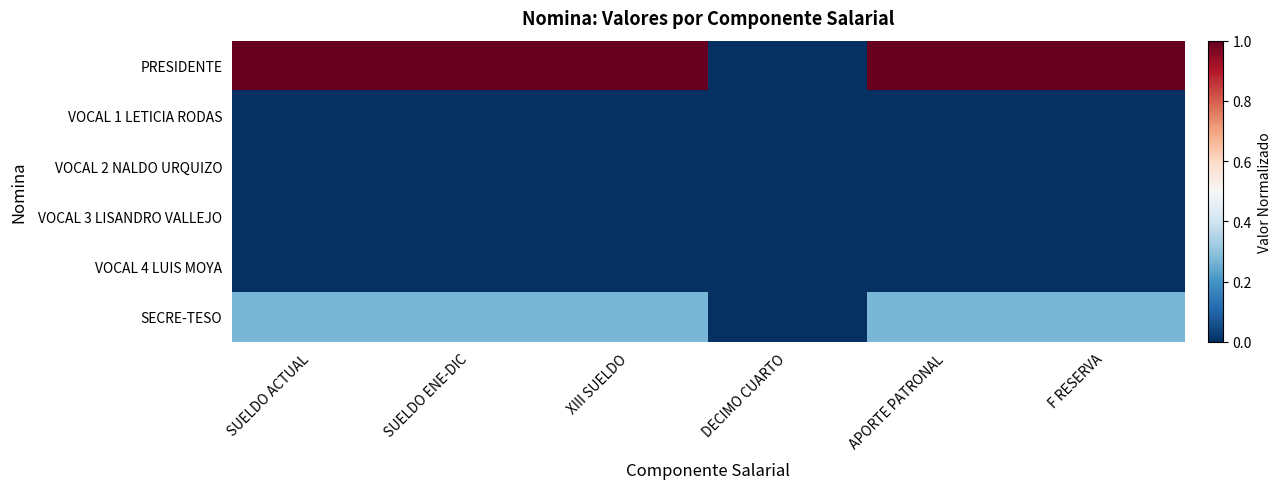

Reading left to right, list all the values displayed in this chart.

PRESIDENTE: SUELDO ACTUAL=1.0	SUELDO ENE-DIC=1.0	XIII SUELDO=1.0	DECIMO CUARTO=0.0	APORTE PATRONAL=1.0	F RESERVA=1.0
VOCAL 1 LETICIA RODAS: SUELDO ACTUAL=0.0	SUELDO ENE-DIC=0.0	XIII SUELDO=0.0	DECIMO CUARTO=0.0	APORTE PATRONAL=0.0	F RESERVA=0.0
VOCAL 2 NALDO URQUIZO: SUELDO ACTUAL=0.0	SUELDO ENE-DIC=0.0	XIII SUELDO=0.0	DECIMO CUARTO=0.0	APORTE PATRONAL=0.0	F RESERVA=0.0
VOCAL 3 LISANDRO VALLEJO: SUELDO ACTUAL=0.0	SUELDO ENE-DIC=0.0	XIII SUELDO=0.0	DECIMO CUARTO=0.0	APORTE PATRONAL=0.0	F RESERVA=0.0
VOCAL 4 LUIS MOYA: SUELDO ACTUAL=0.0	SUELDO ENE-DIC=0.0	XIII SUELDO=0.0	DECIMO CUARTO=0.0	APORTE PATRONAL=0.0	F RESERVA=0.0
SECRE-TESO: SUELDO ACTUAL=0.3	SUELDO ENE-DIC=0.3	XIII SUELDO=0.3	DECIMO CUARTO=0.0	APORTE PATRONAL=0.3	F RESERVA=0.3